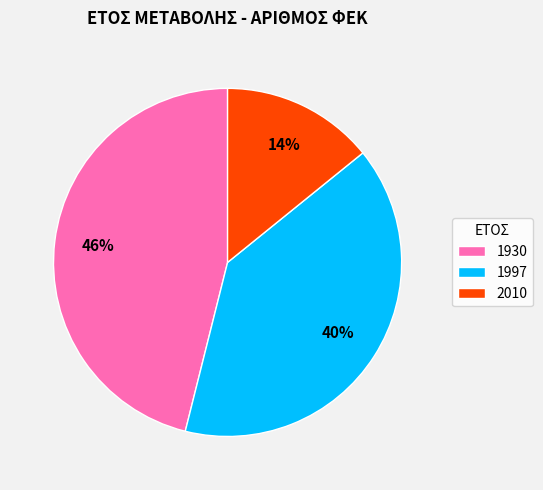

Is it true that 1997 is 40% of the pie?

True